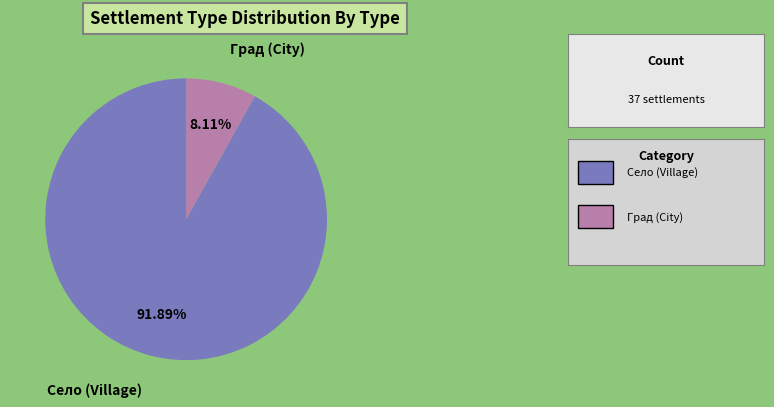

How many segments does this pie chart have?

2